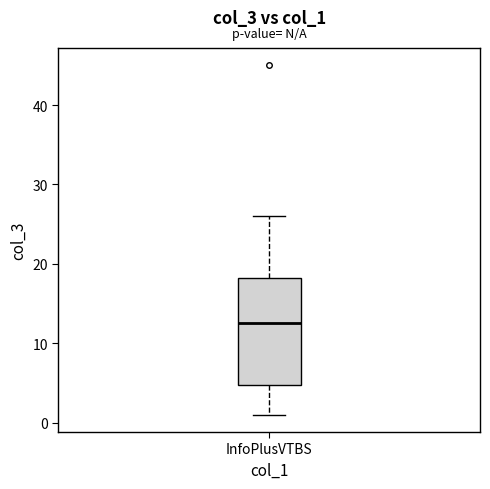

Read this box plot against the y-axis: the position of the median line, the range covered by the box, and the ends of both whiskers. The values are not printed on the chart, so give them approximately, as read against the axis.

median 13, box 5 to 18, whiskers 1 to 26